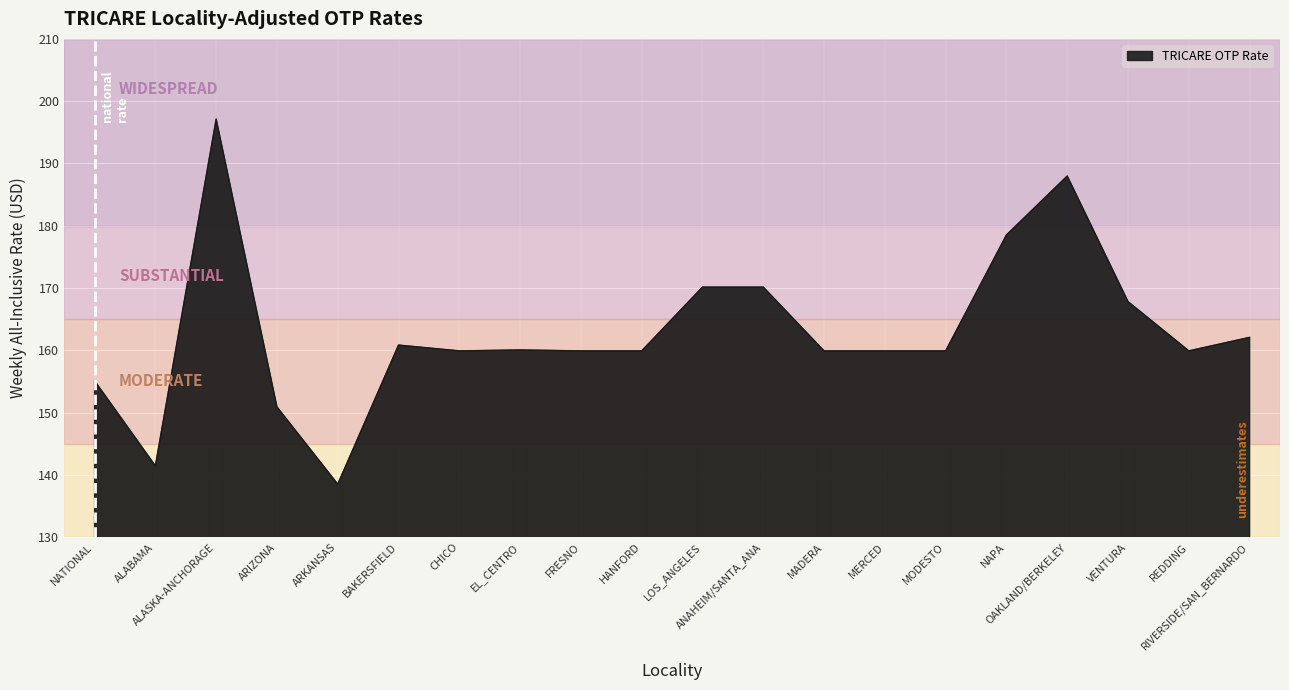

How many lines are shown in the chart?

1